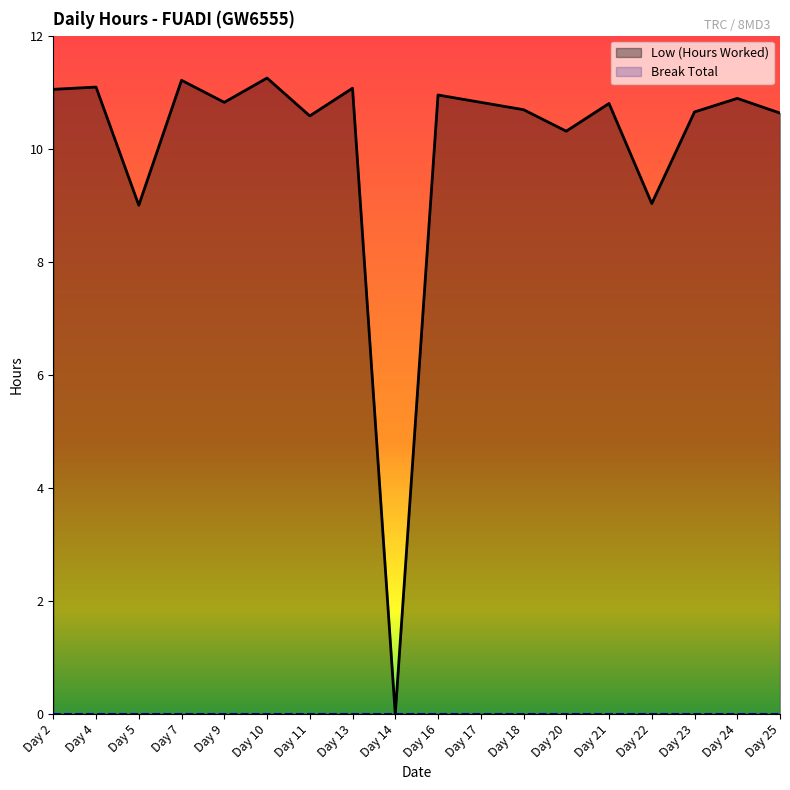

What is the change in value from Day 7 to Day 16?

-0.3